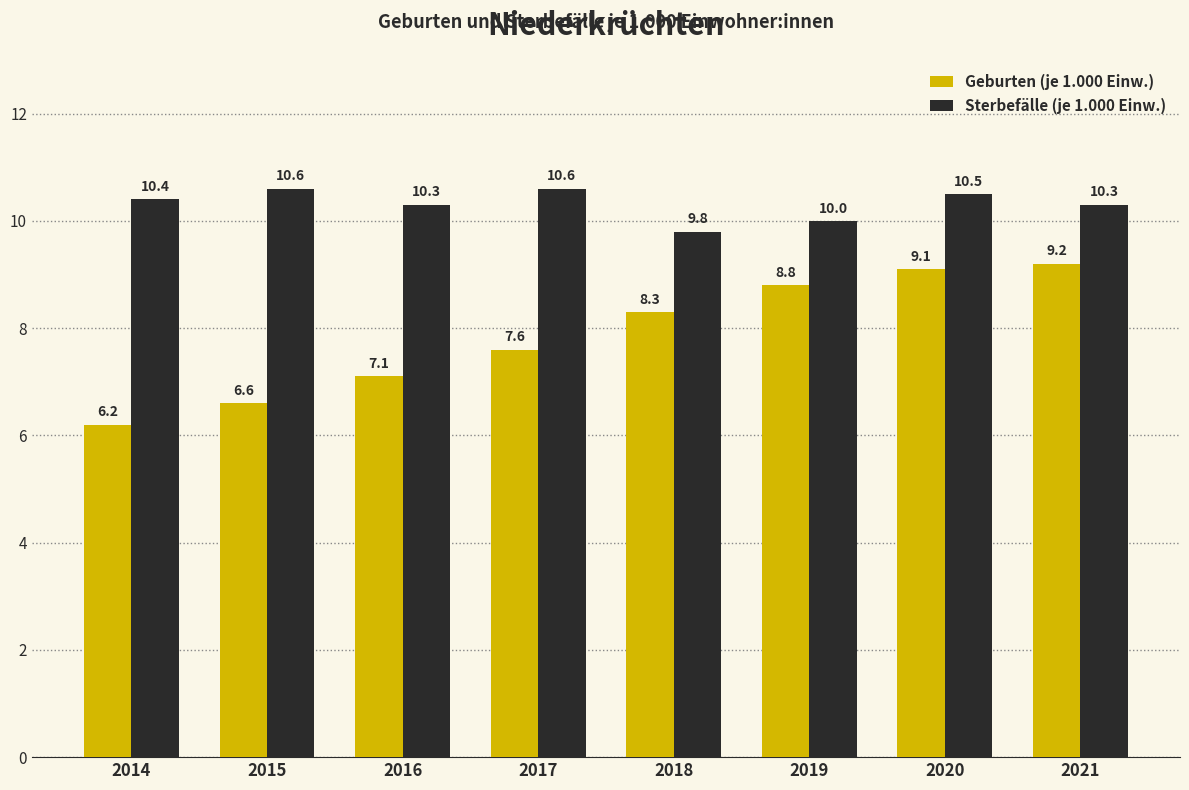

What is the total value across all series at 2018?

18.1